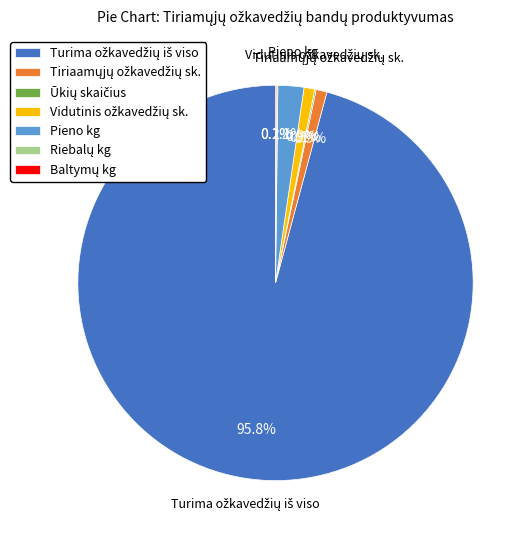

Is there any slice that represents more than half of the pie?

Yes